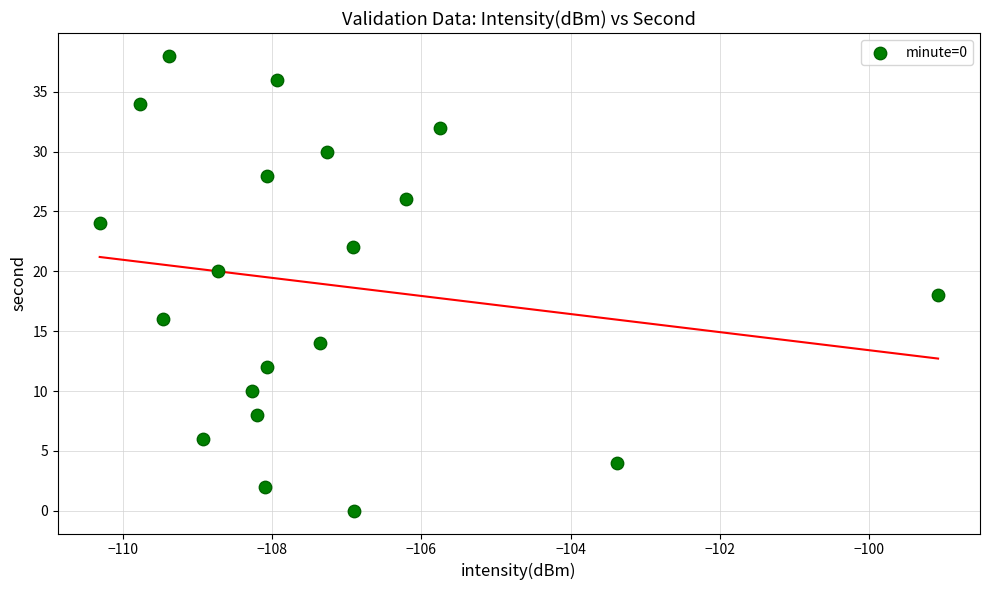

What is the range of Y values (max minus min)?

38